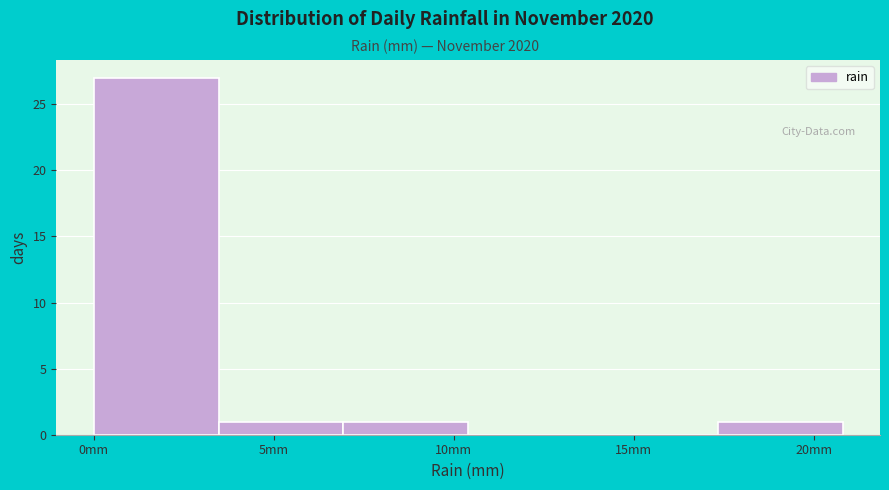

Reading left to right, transcribe this chart: for each bar, give the range it covers on the x-axis and its height. Neither the bar edges nor the heights are printed on the chart, so give them approximately, as read against the axes.

0.0 to 3.5: 27
3.5 to 7.0: 1
7.0 to 10.5: 1
10.5 to 14.0: 0
14.0 to 17.5: 0
17.5 to 21.0: 1